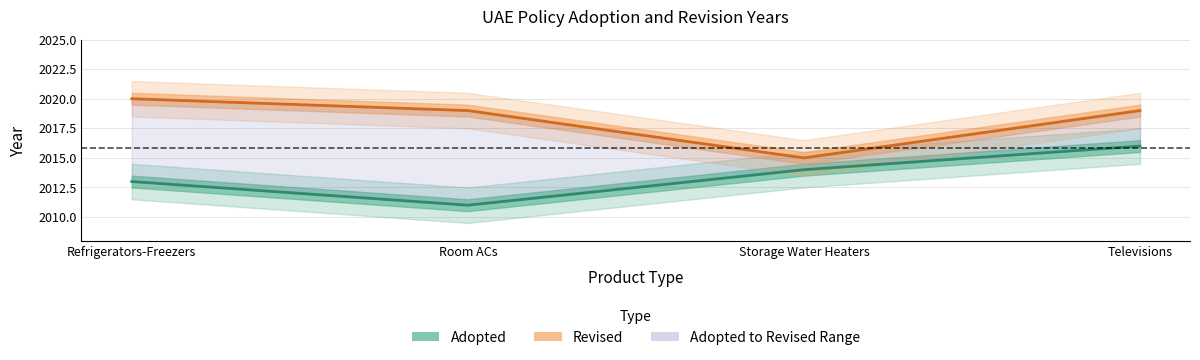

At which category does Revised reach its first local valley?

Storage Water Heaters